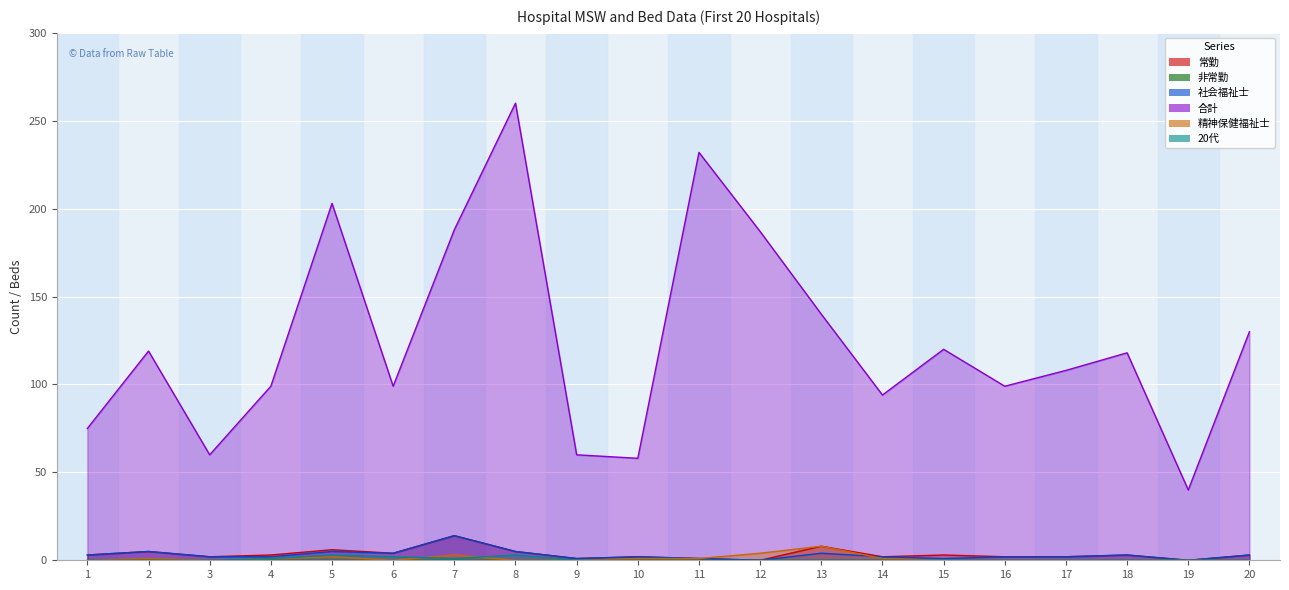

What is the sum of the 精神保健福祉士 values at 4 and 17?

1